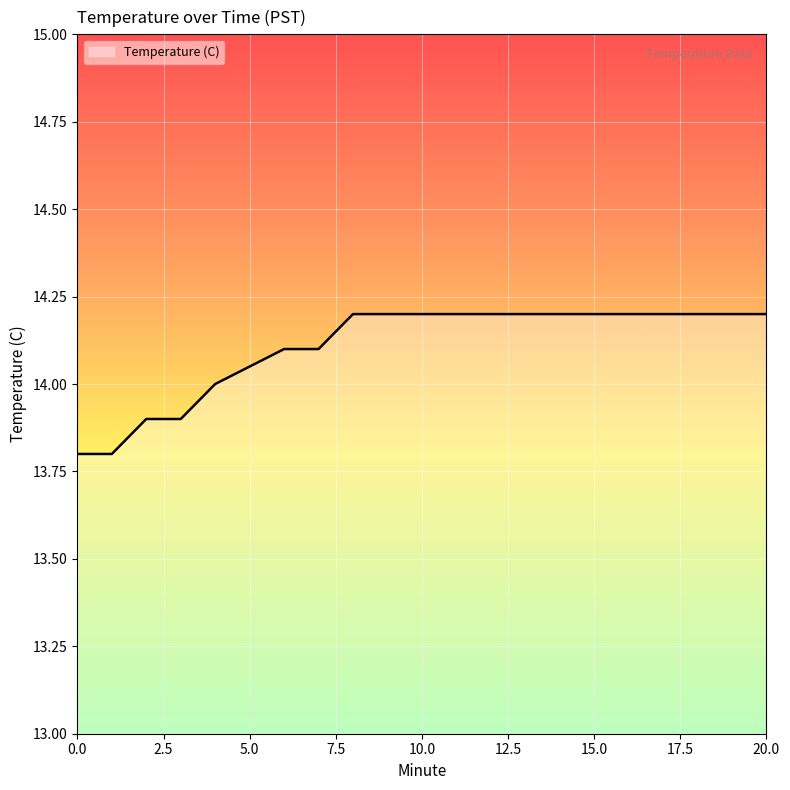

What is the minimum value shown in the chart?

13.8